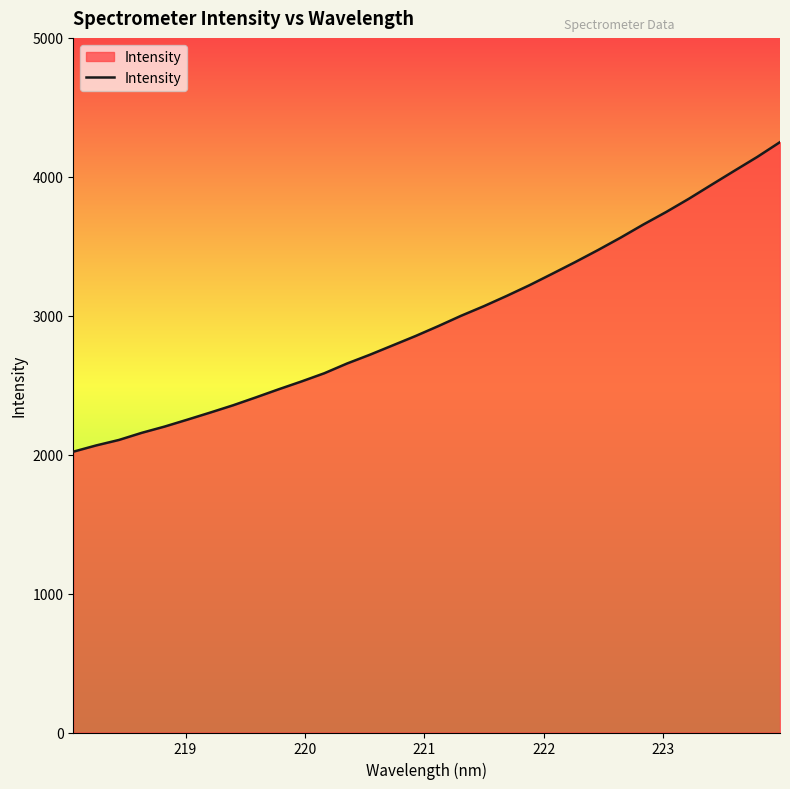

What is the minimum value shown in the chart?

2021.3